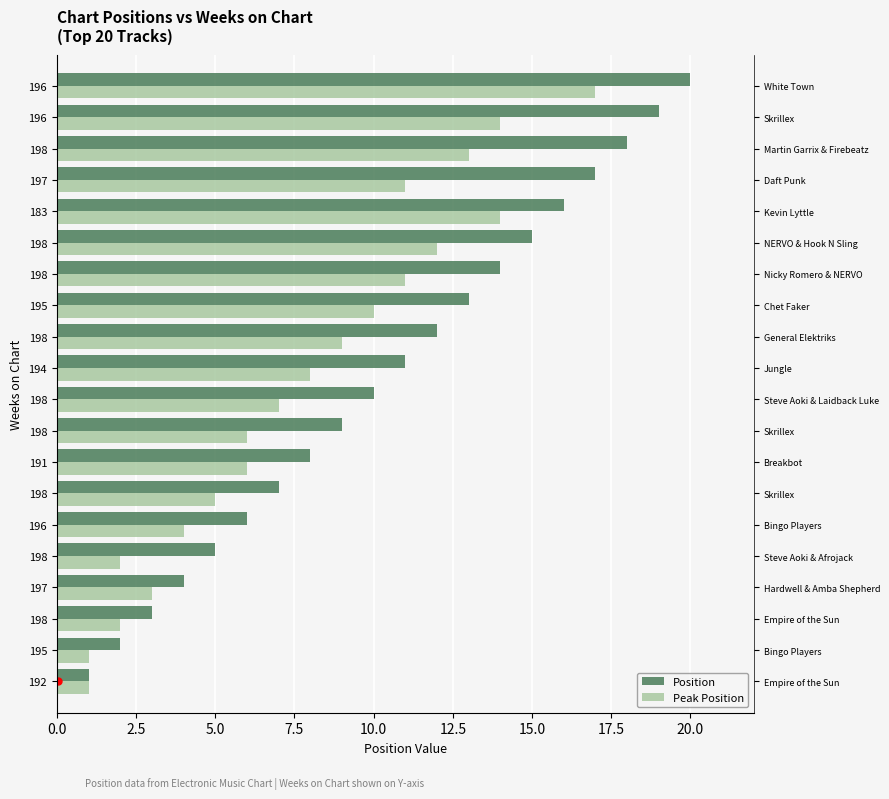

At how many categories does at least one series exceed 7?

13